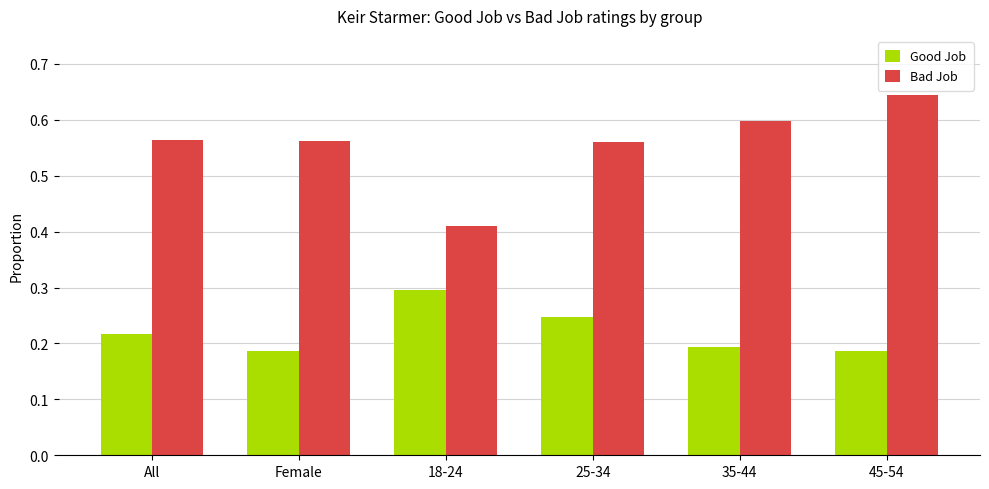

How many bars are there in each group?

2